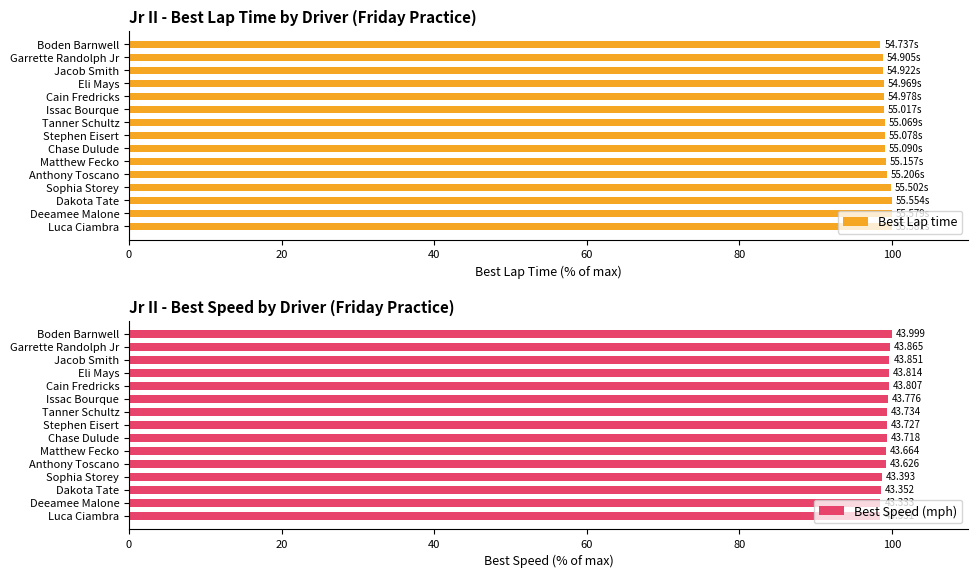

What position from the right is Deeamee Malone?

2